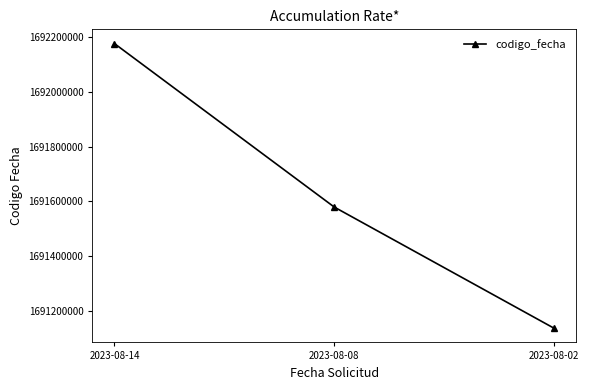

Reading right to left, transcribe all the data shown in this chart.

2023-08-02=1691136389	2023-08-08=1691579669	2023-08-14=1692177720